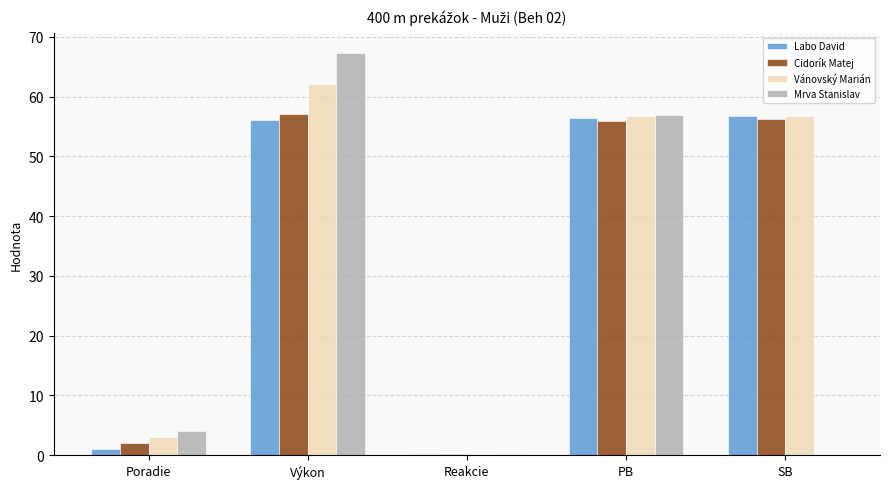

What is the spread (max minus min) of values at SB?

56.8